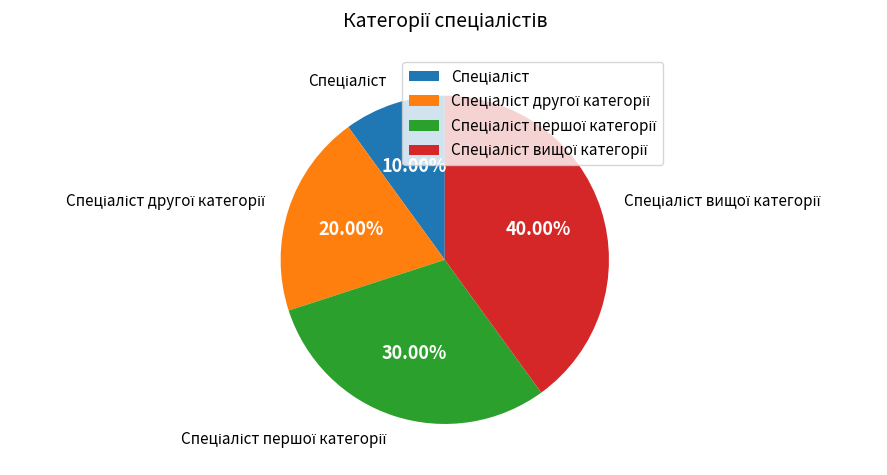

Does any single category account for the majority?

No